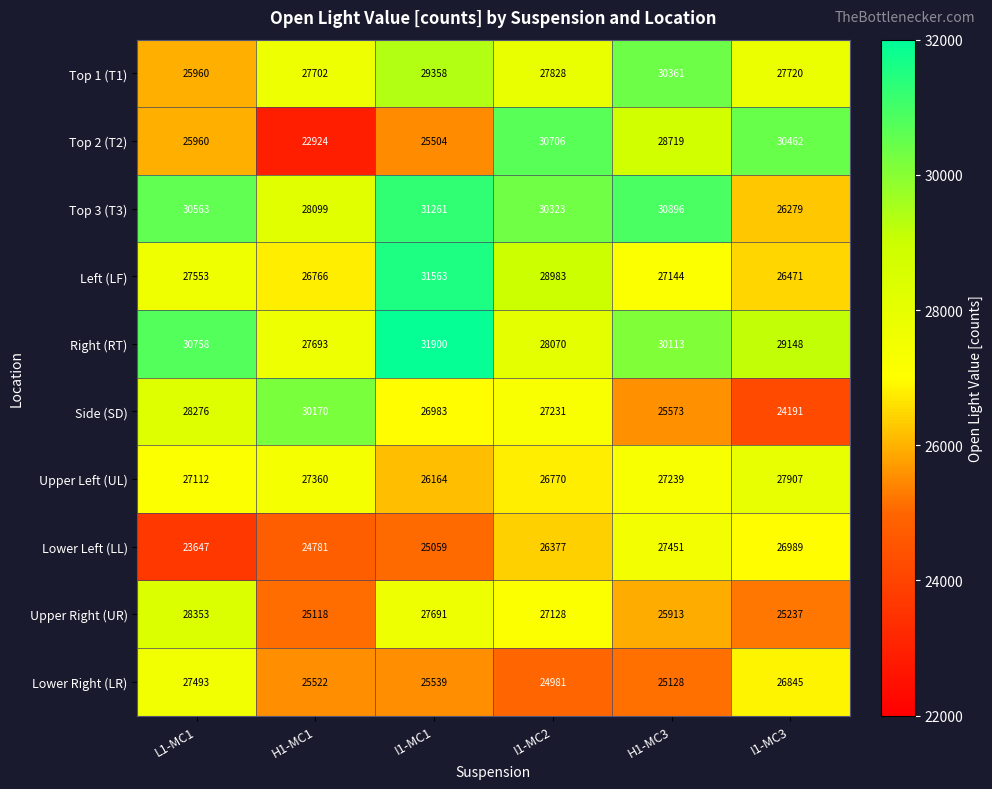

True or false: Lower Right (LR) has a value of 5303 at I1-MC2.

False